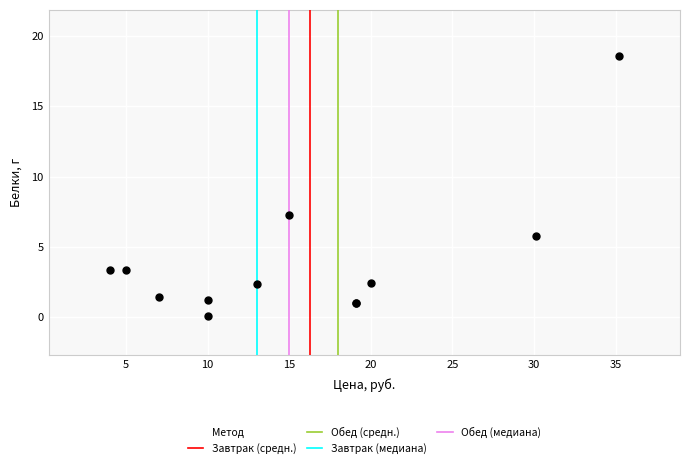

What Y value in the scatter plot is closest to 9?

7.3